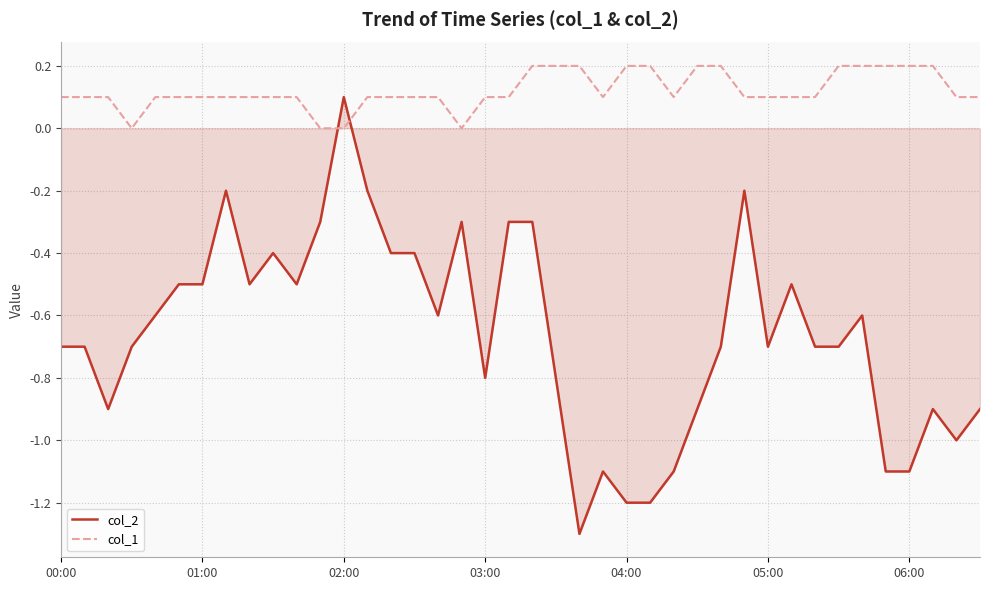

What is the smallest value displayed?

-1.3